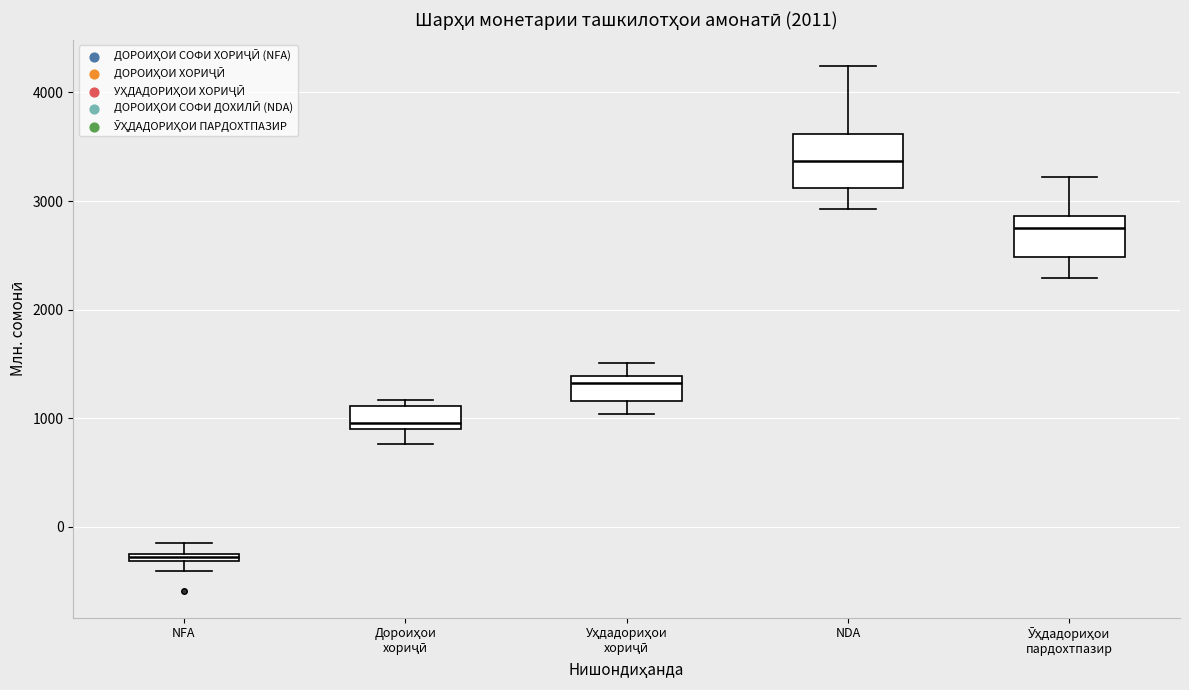

Comparing the boxes themselves (not the whiskers), which one is the tallest?

NDA